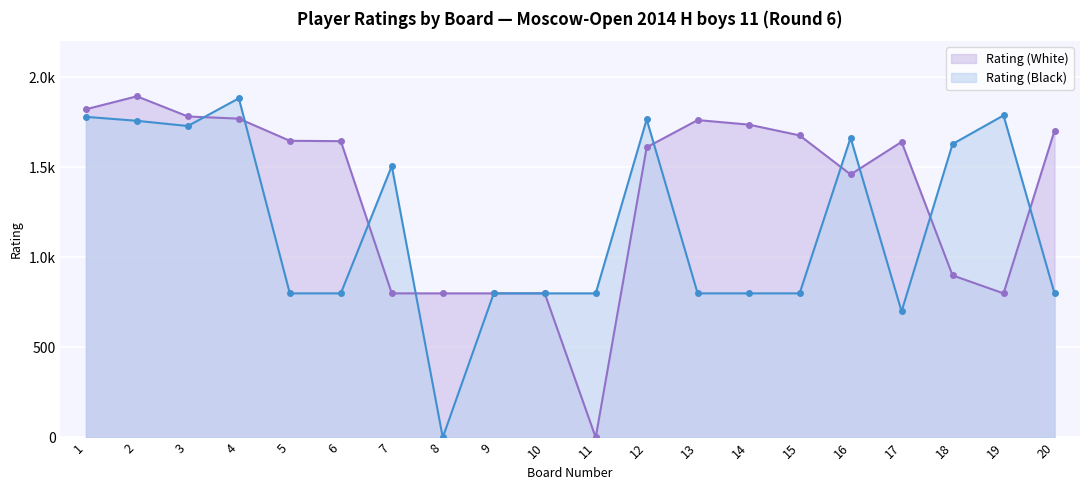

At which category does Rating (White) reach its first local peak?

2